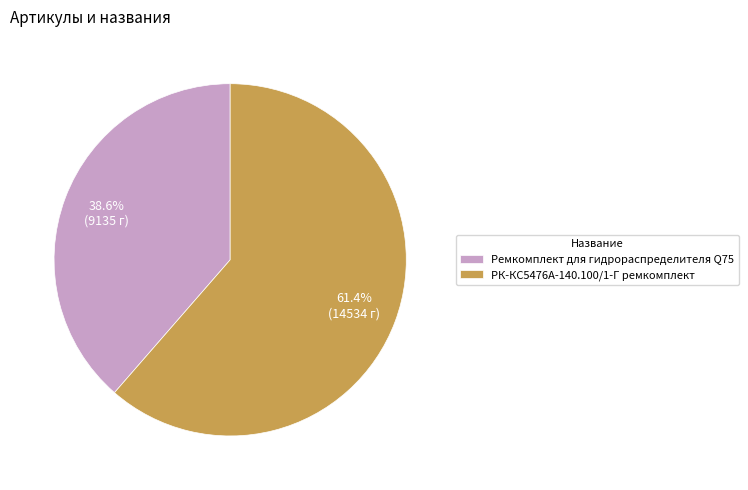

Which slice is the largest?

РК-КС5476А-140.100/1-Г ремкомплект